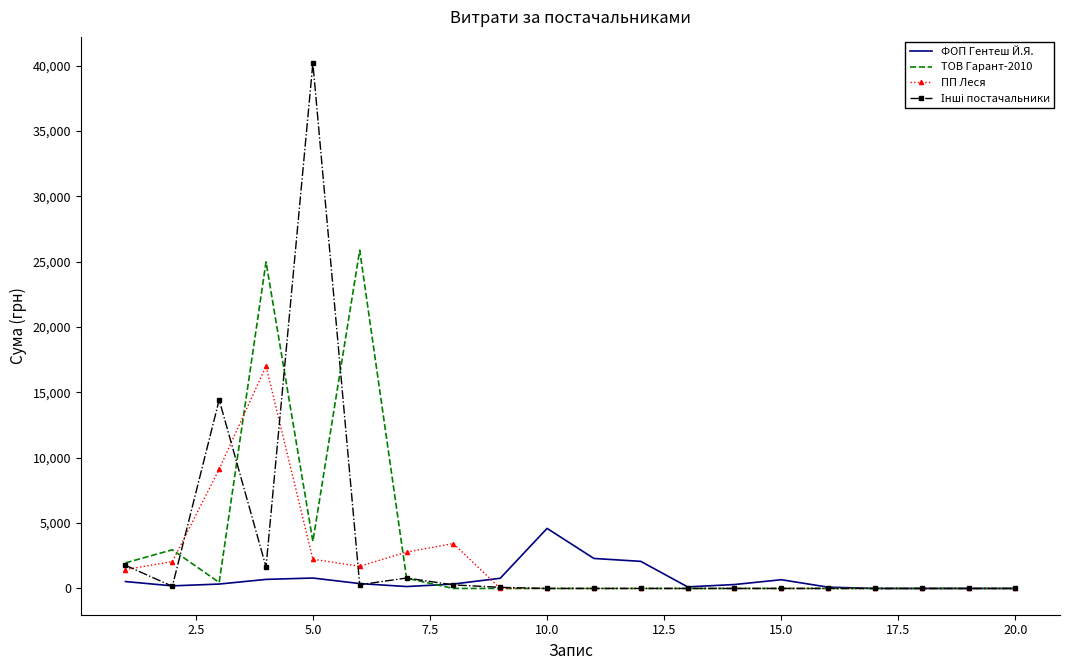

What is the maximum value for ТОВ Гарант-2010?

25879.6